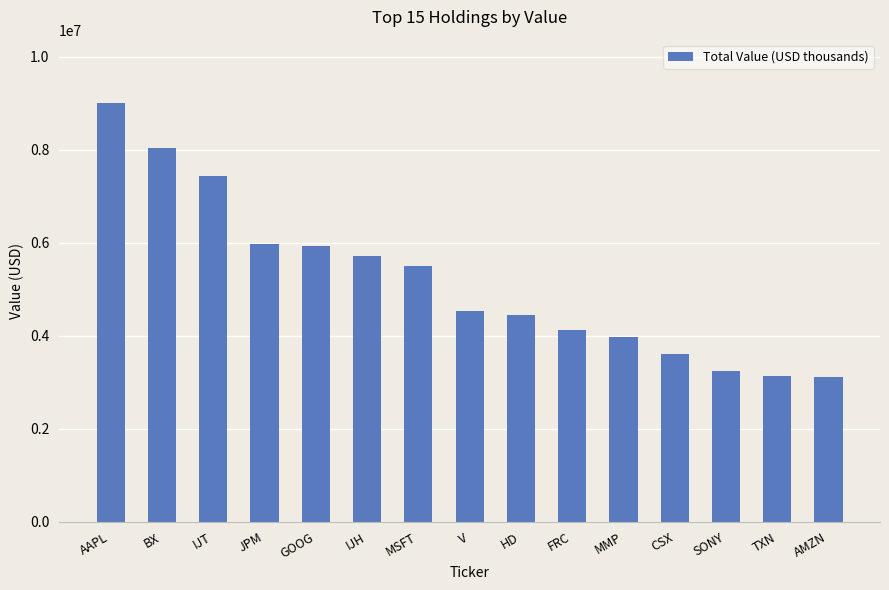

What is the difference between the values at MMP and CSX?

358000